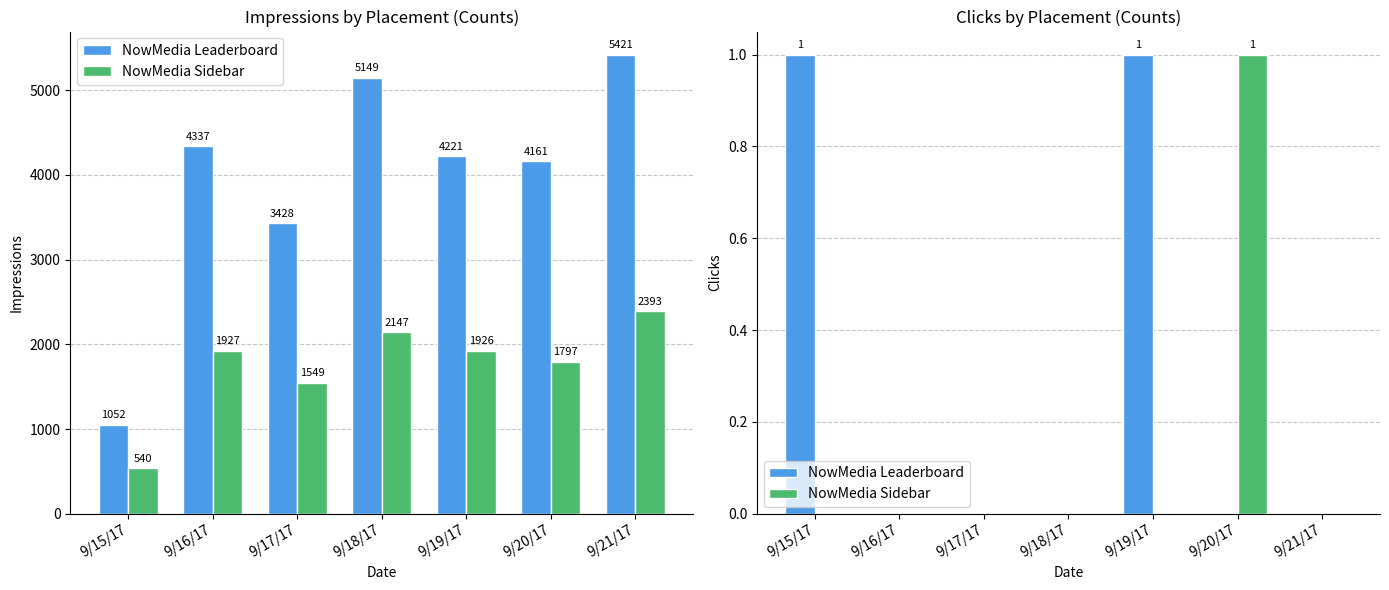

What is the difference between the second highest and minimum values in the NowMedia Leaderboard series?

1